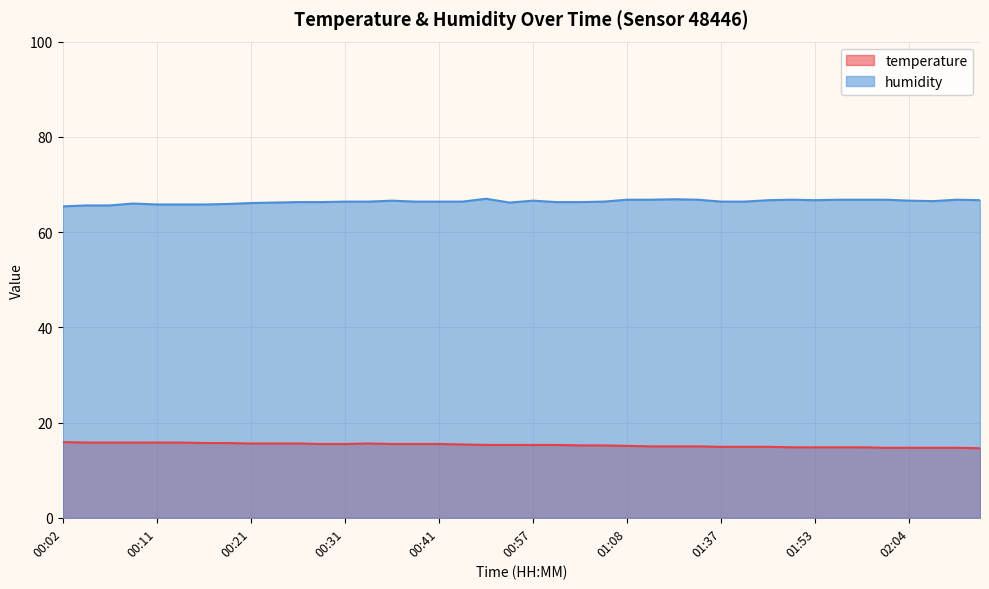

What is the spread (max minus min) of values at 00:21?

50.5